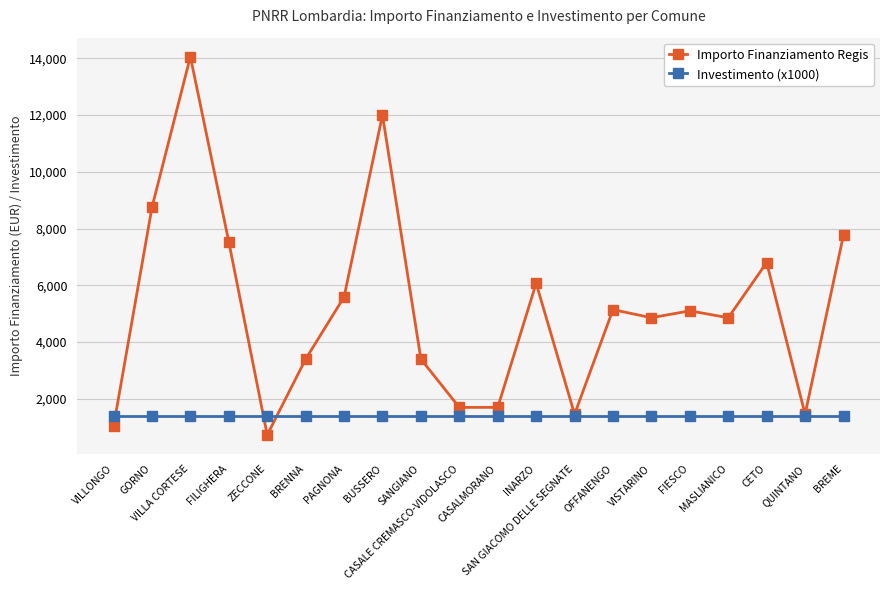

At how many categories does at least one series exceed 7136?

5